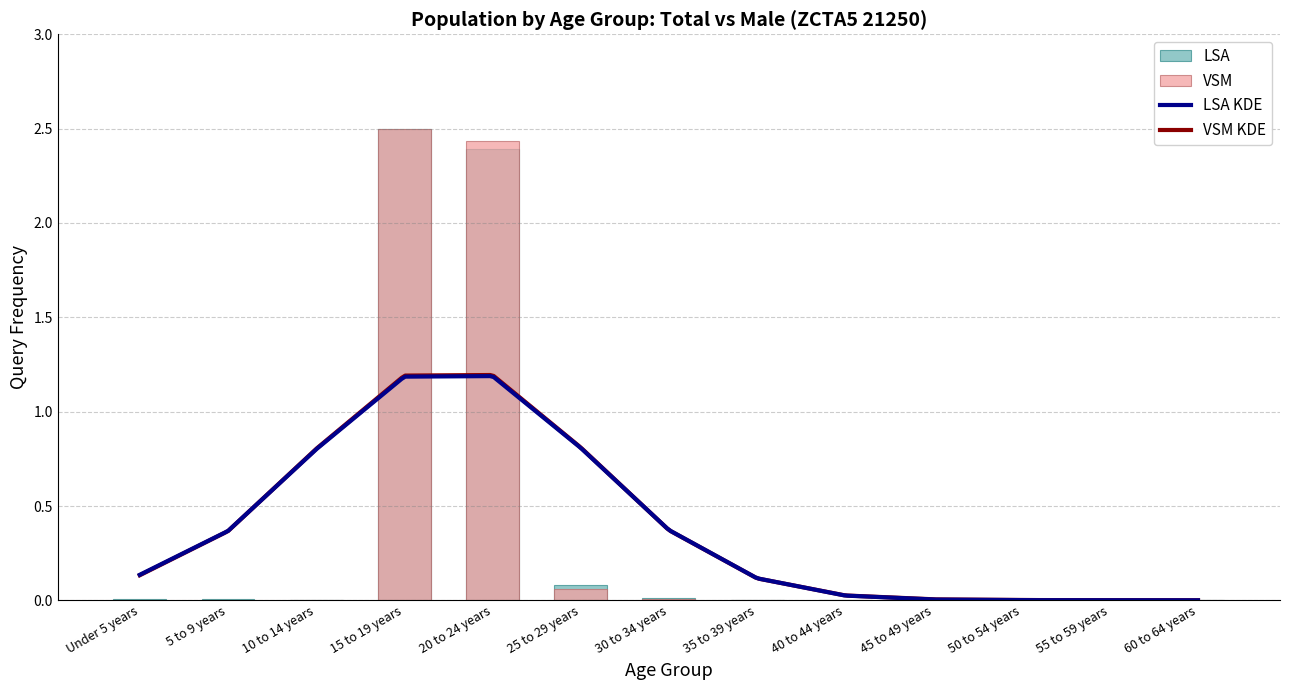

At which category is the sum across all series the highest?

15 to 19 years